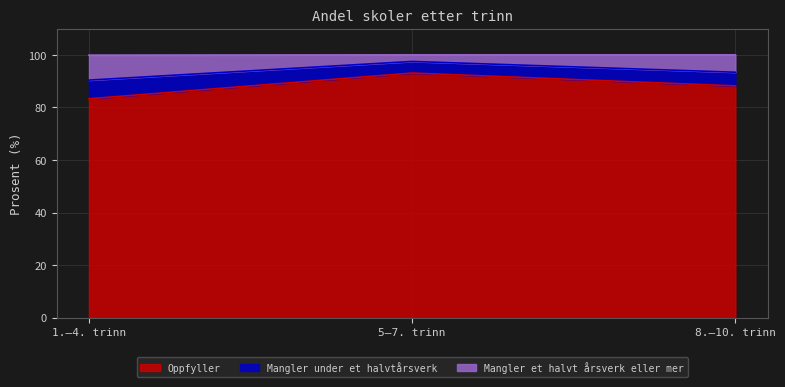

How many lines are shown in the chart?

3